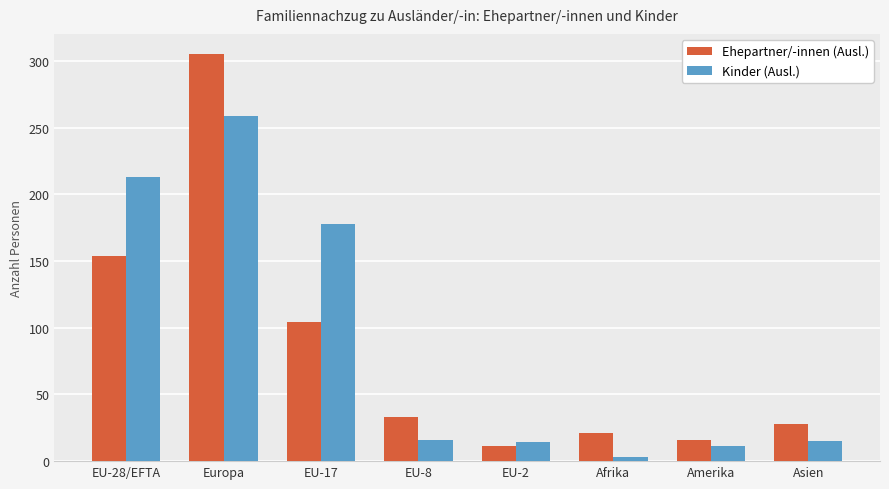

How many groups of bars are there?

8